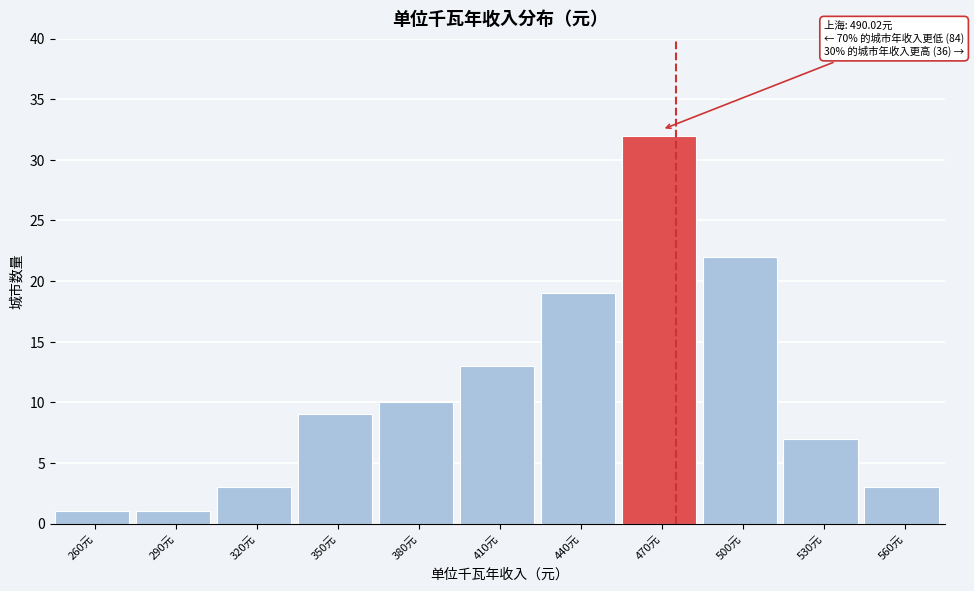

Reading left to right, extract all data points from this chart.

260元=1	290元=1	320元=3	350元=9	380元=10	410元=13	440元=19	470元=32	500元=22	530元=7	560元=3